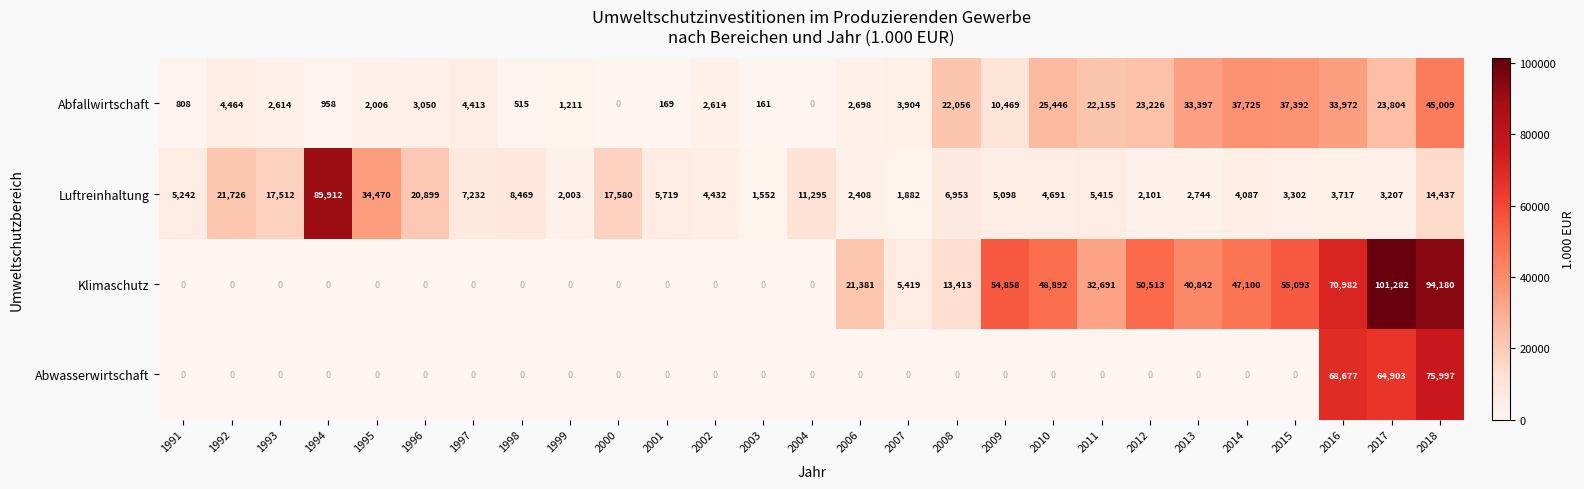

The Luftreinhaltung series shows 8870 at 2018. True or false?

False